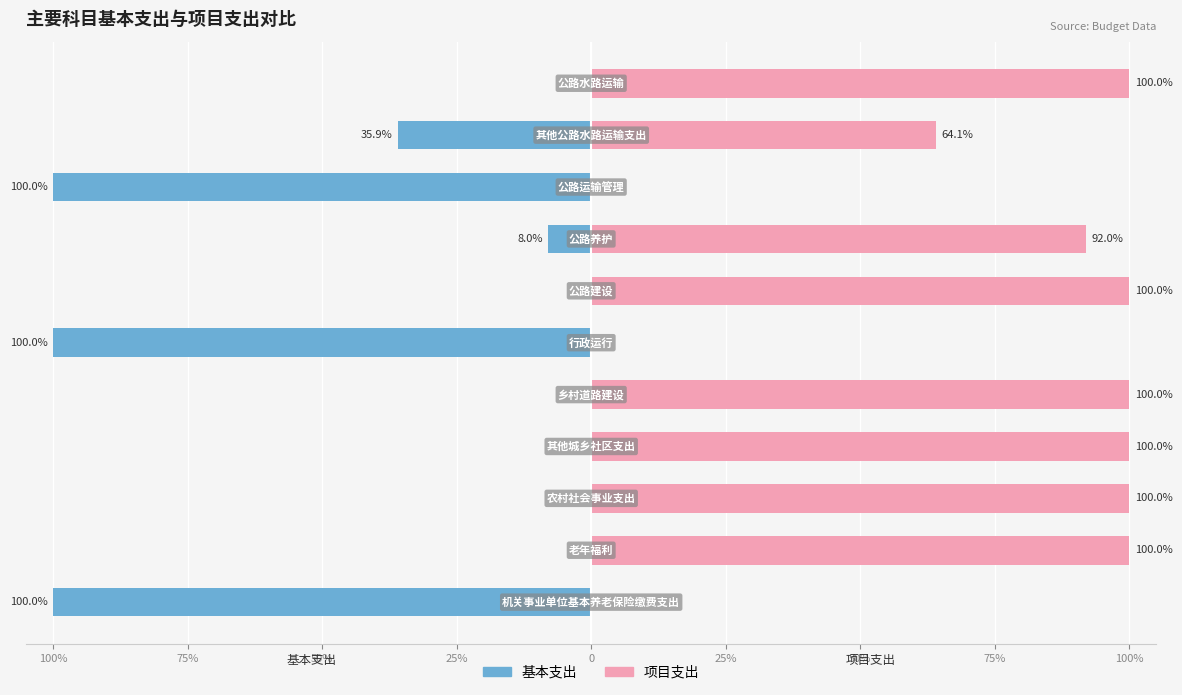

How many bars are there in total?

22